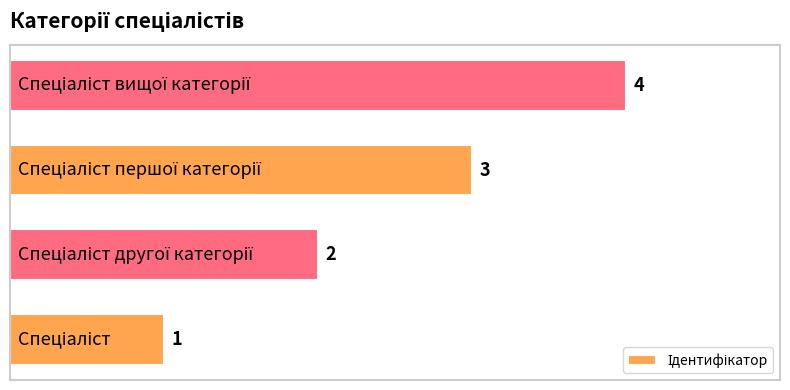

What is the sum of all values?

10